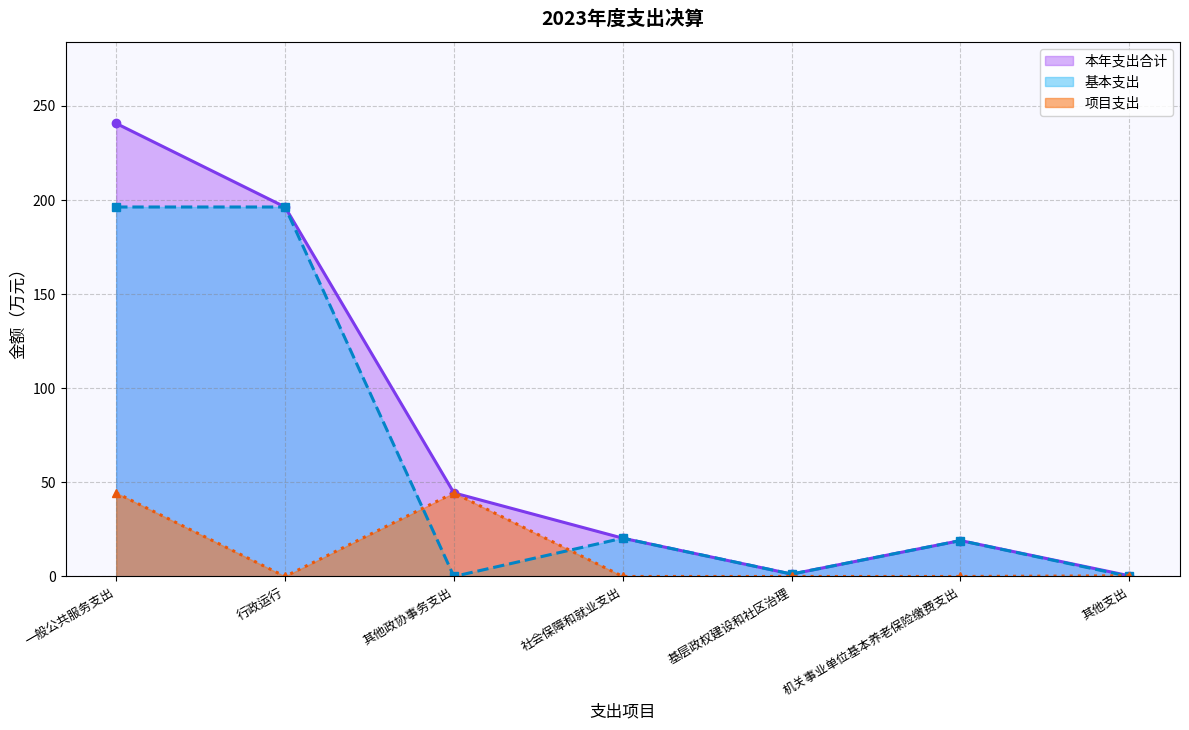

Which category has the lowest value across all series?

其他政协事务支出